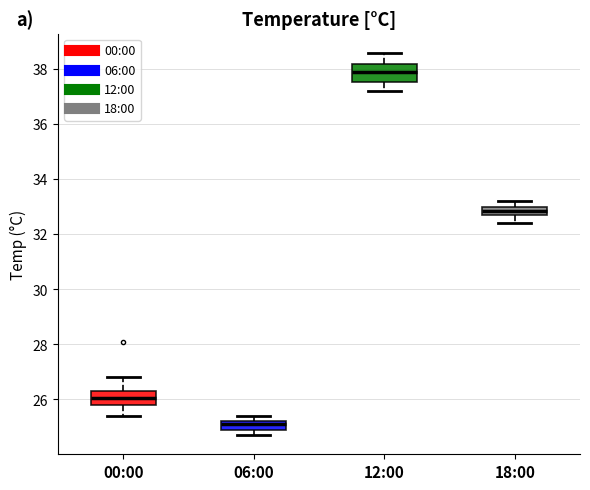

Where is the lower edge of the box for 18:00 on the y-axis? The values are not printed on the chart, so give them approximately, as read against the axis.

32.8